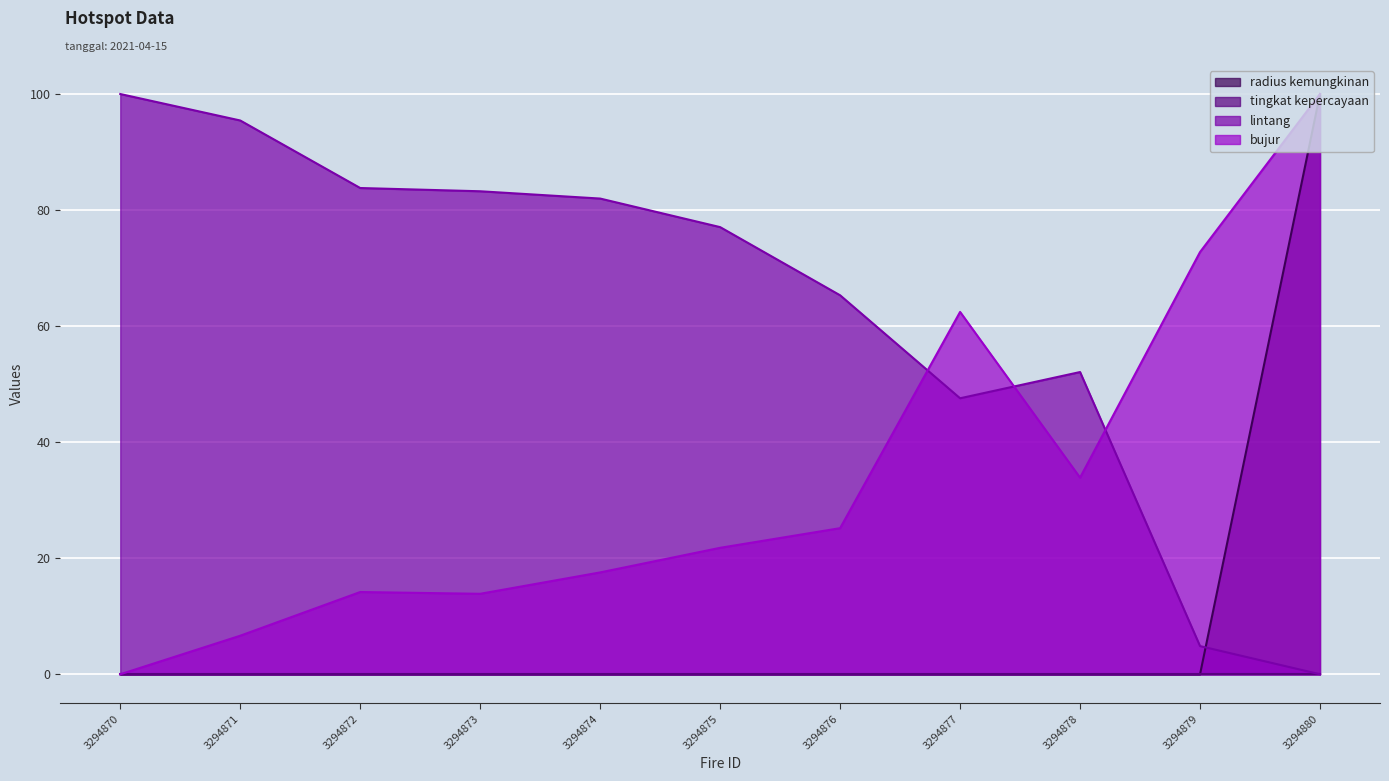

What is the spread (max minus min) of values at 3294876?

65.3